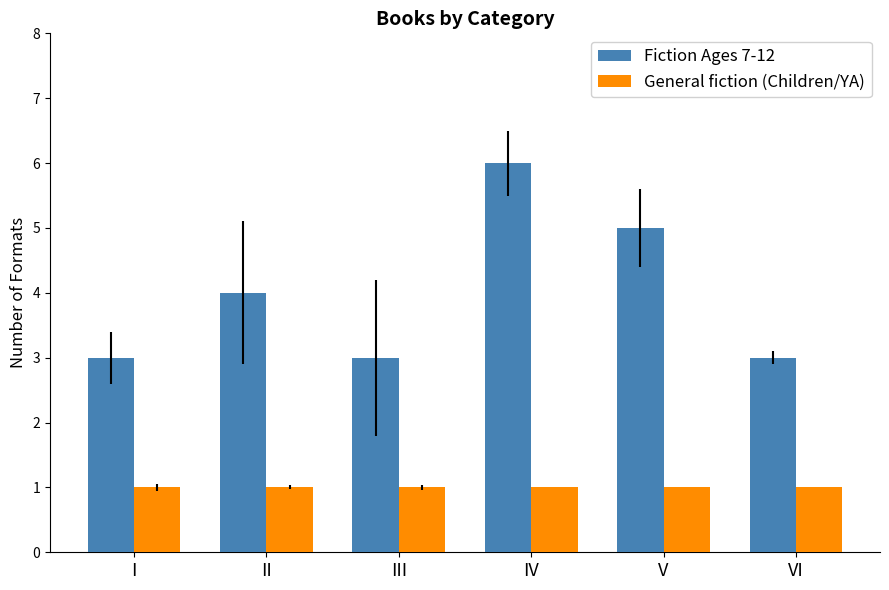

How many bars are there in each group?

2